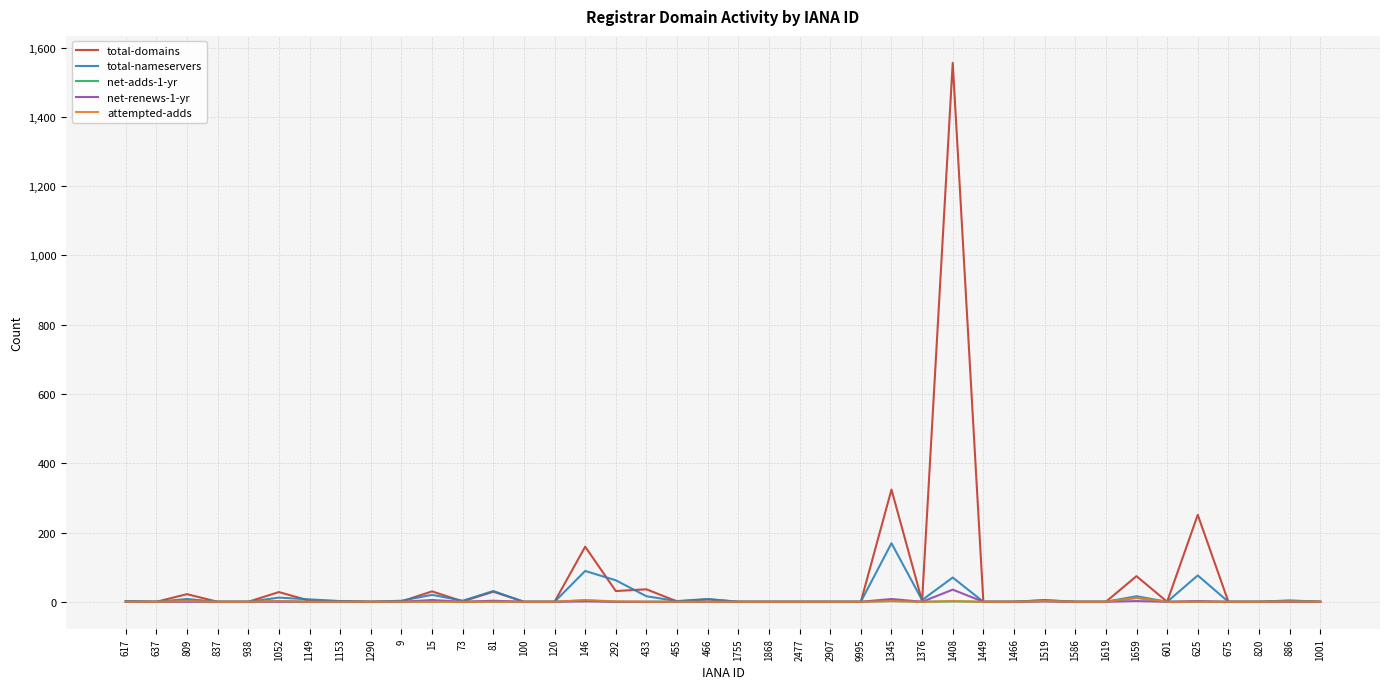

Is it true that net-adds-1-yr equals 0 at 9995?

True